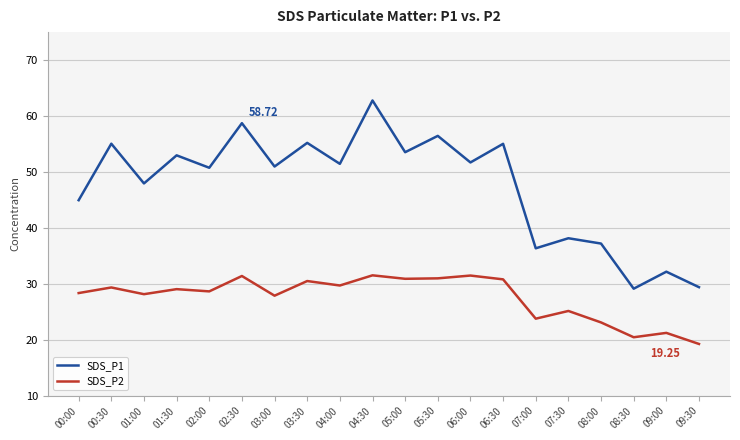

True or false: SDS_P2 and SDS_P1 intersect in this chart.

False